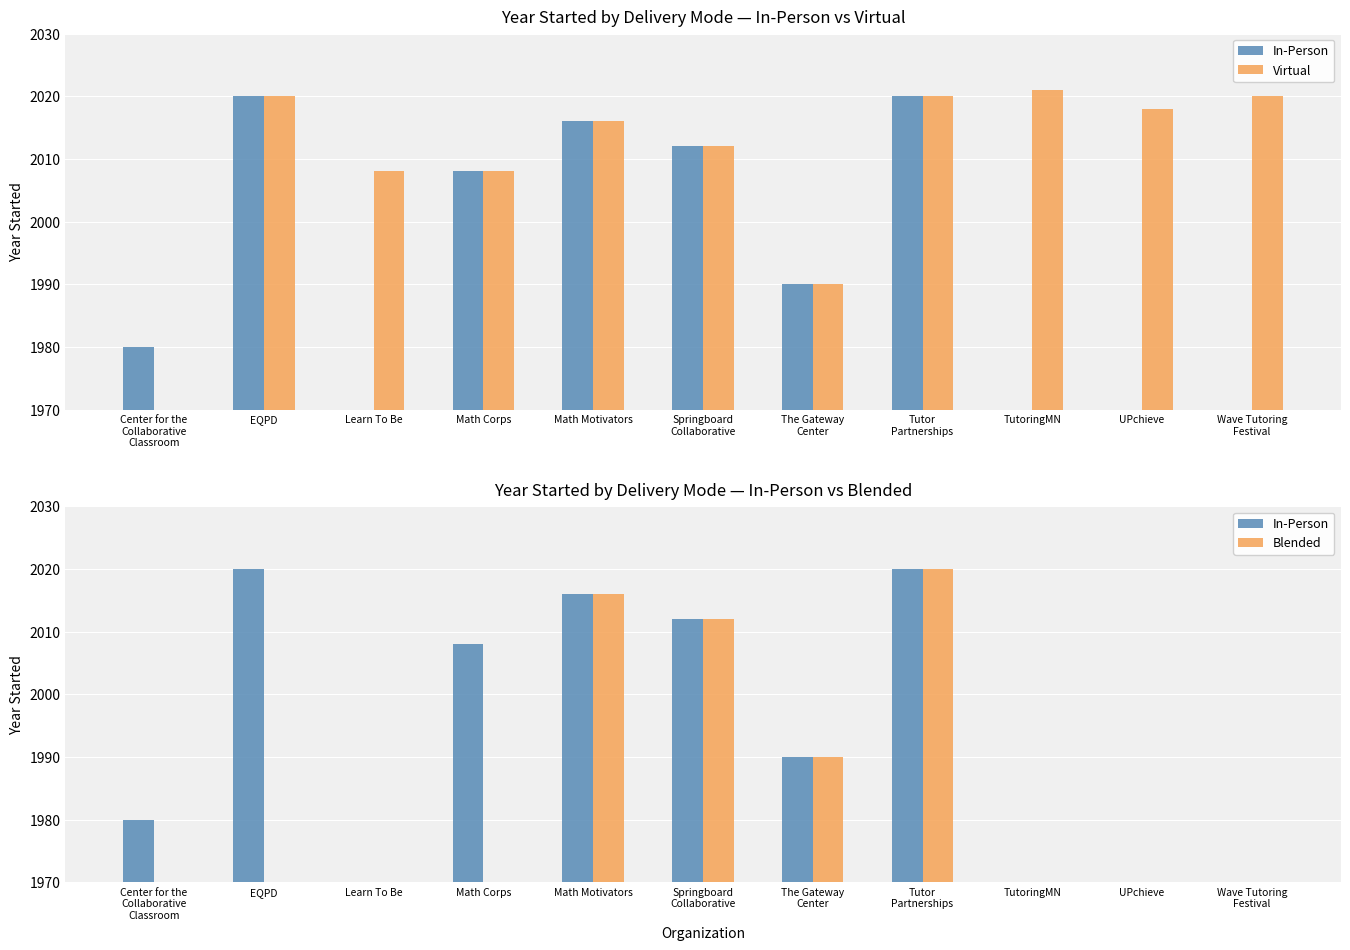

Reading left to right, list all the values displayed in this chart.

In-Person: Center for the
Collaborative
Classroom=1980	EQPD=2020	Learn To Be=0	Math Corps=2008	Math Motivators=2016	Springboard
Collaborative=2012	The Gateway
Center=1990	Tutor
Partnerships=2020	TutoringMN=0	UPchieve=0	Wave Tutoring
Festival=0
Virtual: Center for the
Collaborative
Classroom=0	EQPD=2020	Learn To Be=2008	Math Corps=2008	Math Motivators=2016	Springboard
Collaborative=2012	The Gateway
Center=1990	Tutor
Partnerships=2020	TutoringMN=2021	UPchieve=2018	Wave Tutoring
Festival=2020
Blended: Center for the
Collaborative
Classroom=0	EQPD=0	Learn To Be=0	Math Corps=0	Math Motivators=2016	Springboard
Collaborative=2012	The Gateway
Center=1990	Tutor
Partnerships=2020	TutoringMN=0	UPchieve=0	Wave Tutoring
Festival=0